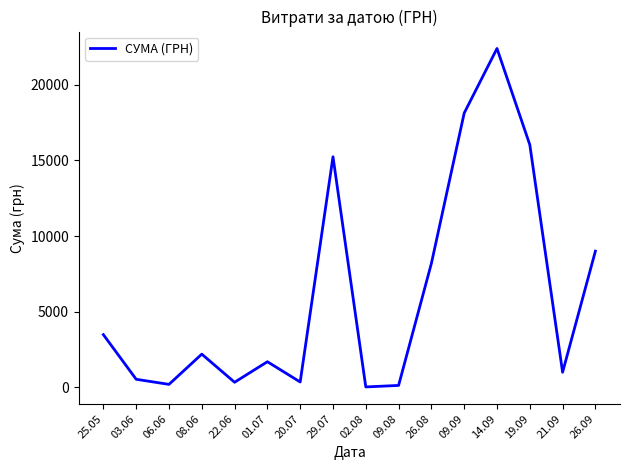

What is the difference between the values at 29.07 and 03.06?

14704.7